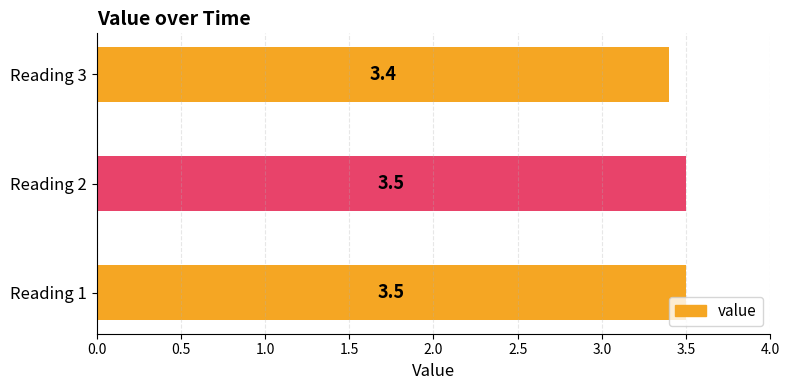

The value at Reading 1 is 2.2. True or false?

False